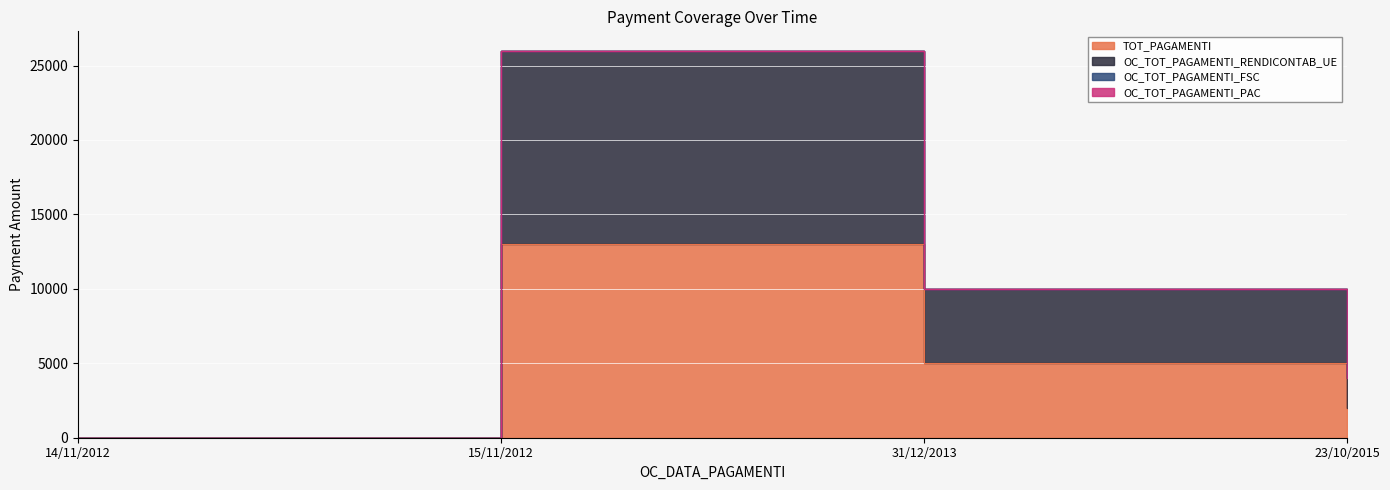

What is the difference between the highest and lowest values at 15/11/2012?

12999.6